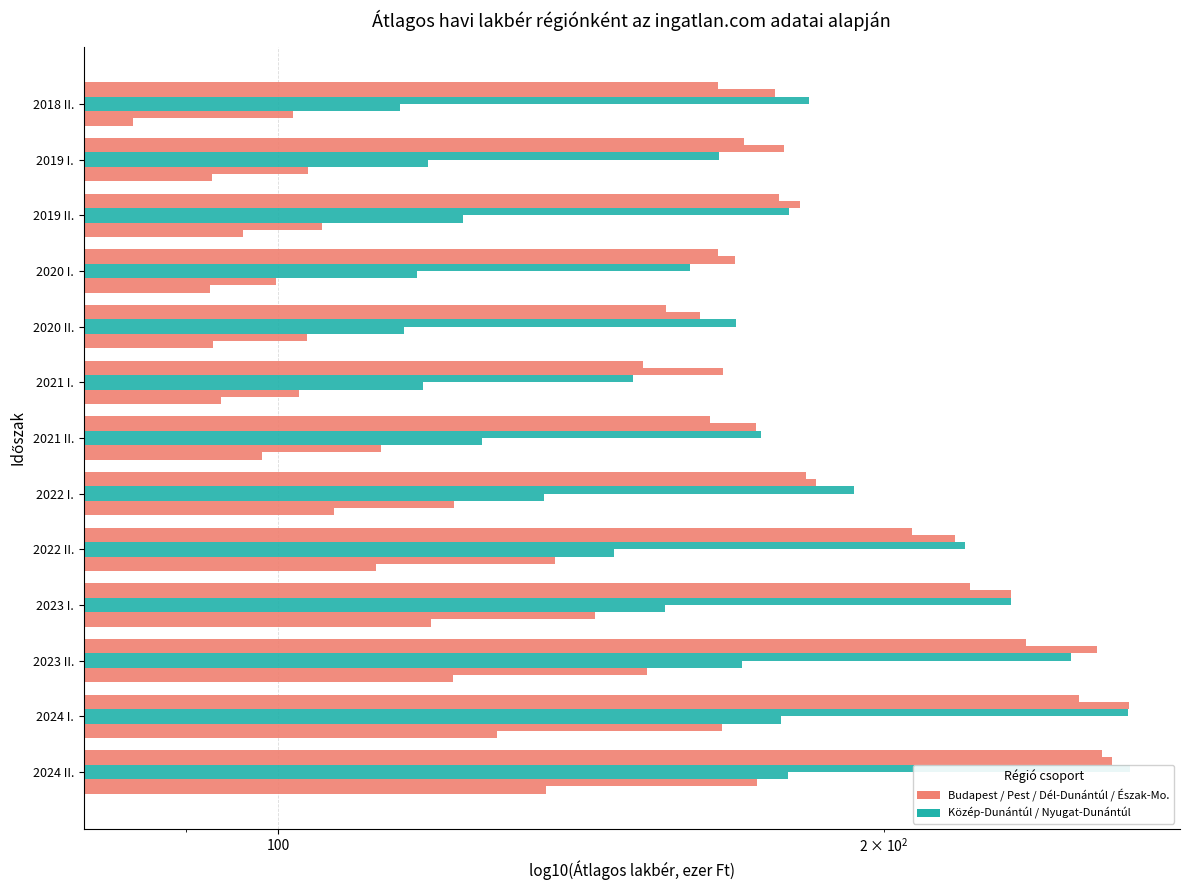

How many values in the Pest Régió series are below 181?

6